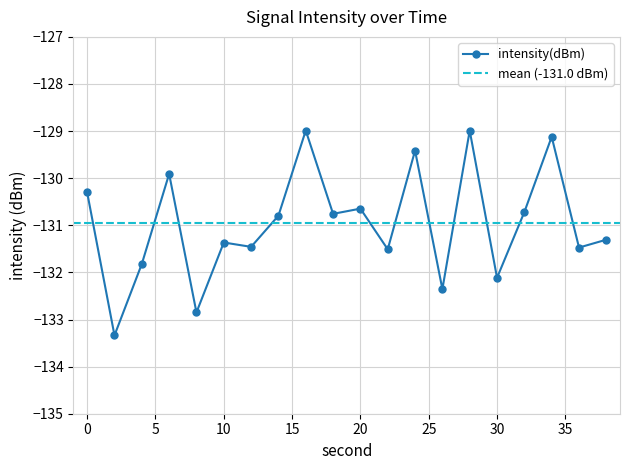

How many interior local valleys (lower than both neighbors) does the data have?

8